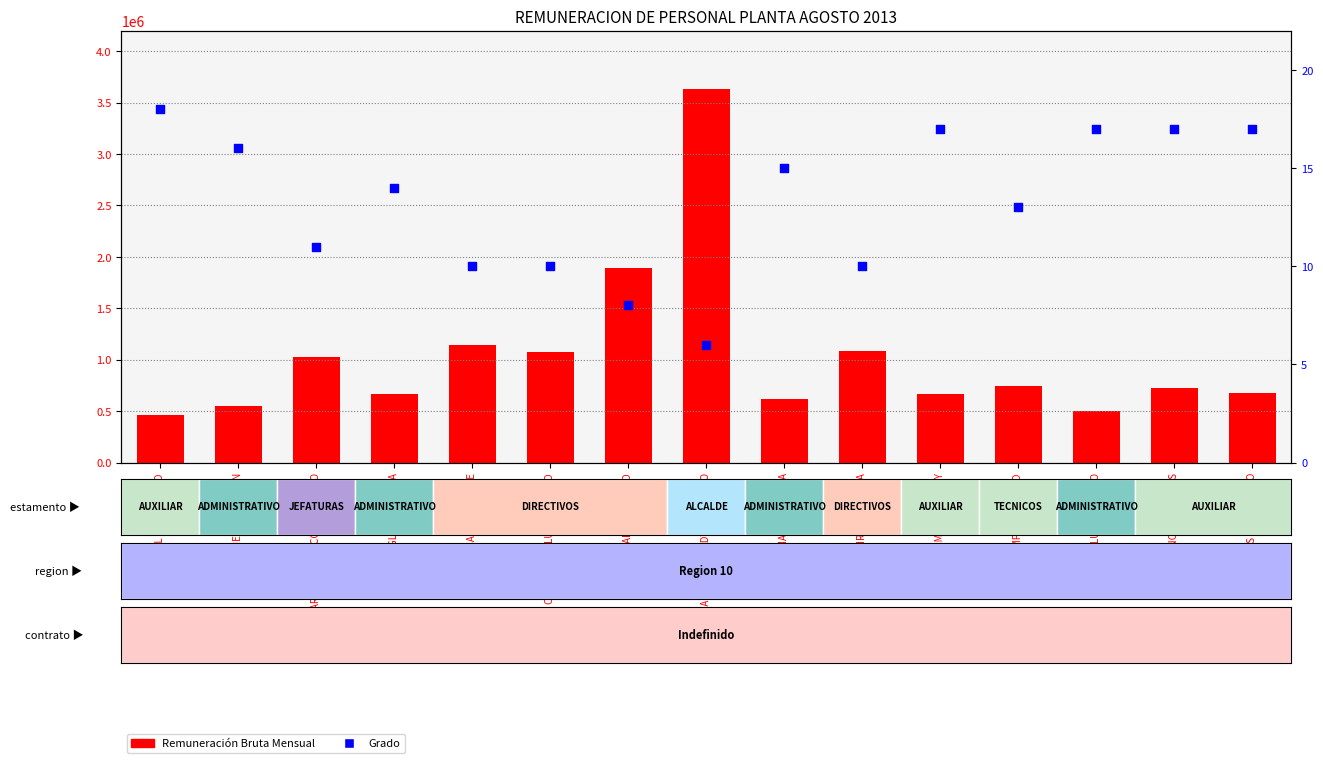

Which series has the largest total across all categories?

Remuneración Bruta Mensual